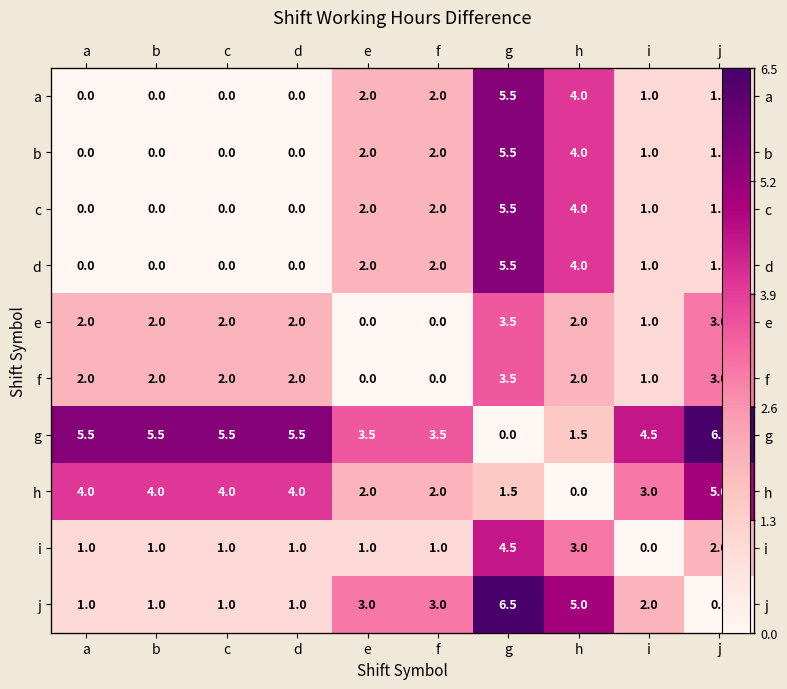

Rank the series at f from lowest to highest value.

e, f, i, a, b, c, d, h, j, g